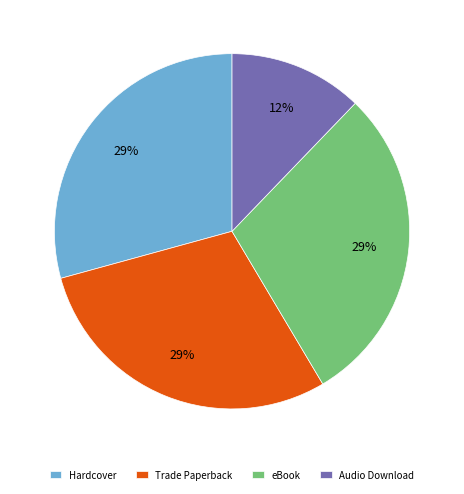

Is the sum of Trade Paperback and Hardcover greater than half?

Yes